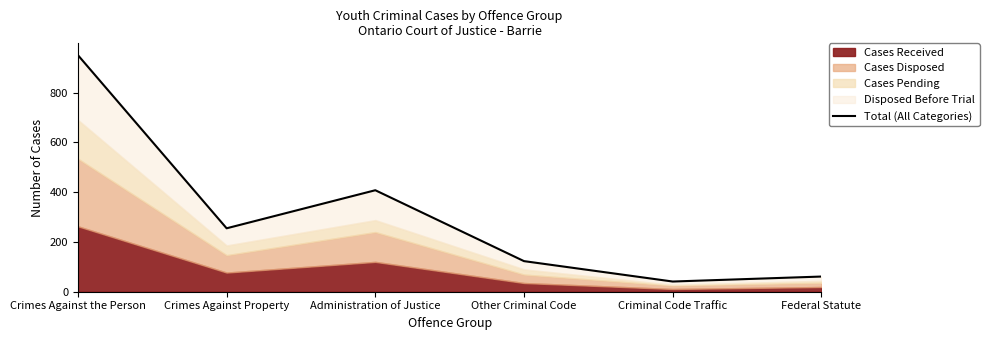

What is the change in value from Administration of Justice to Other Criminal Code?

-285